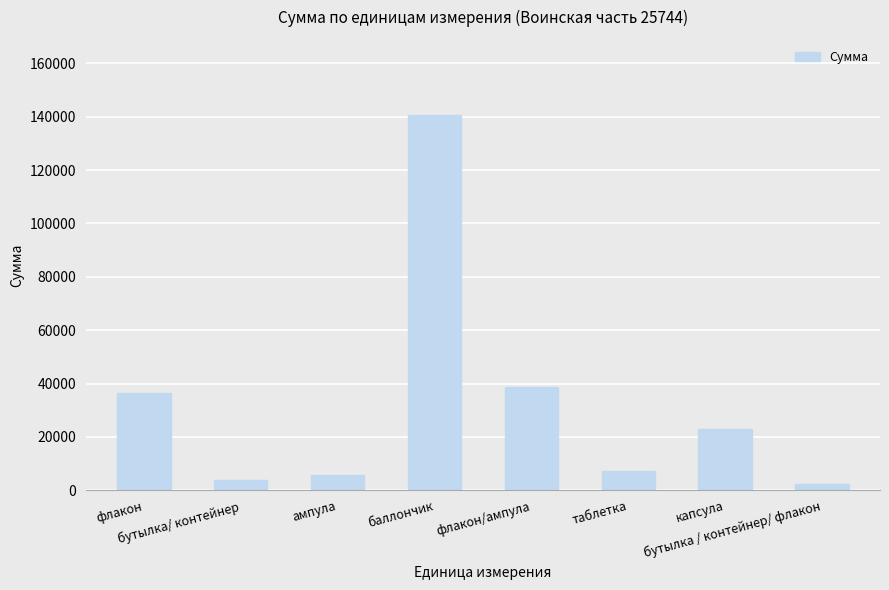

Which has a higher value, бутылка/ контейнер or флакон?

флакон